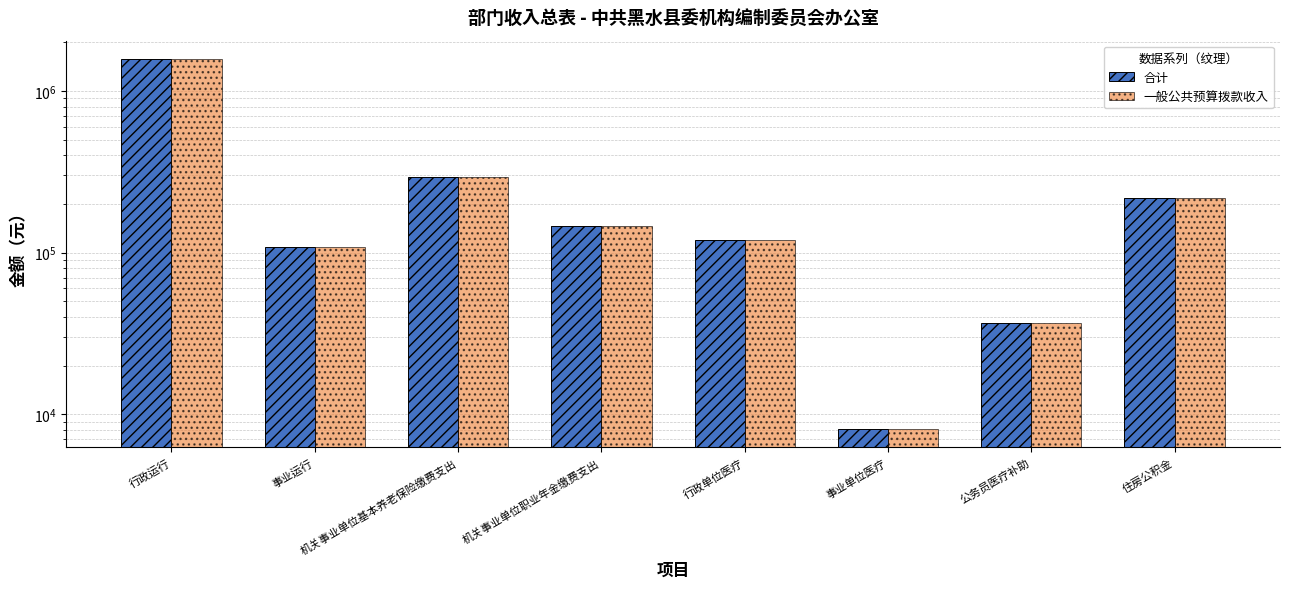

Which label corresponds to the smallest value in the chart?

事业单位医疗